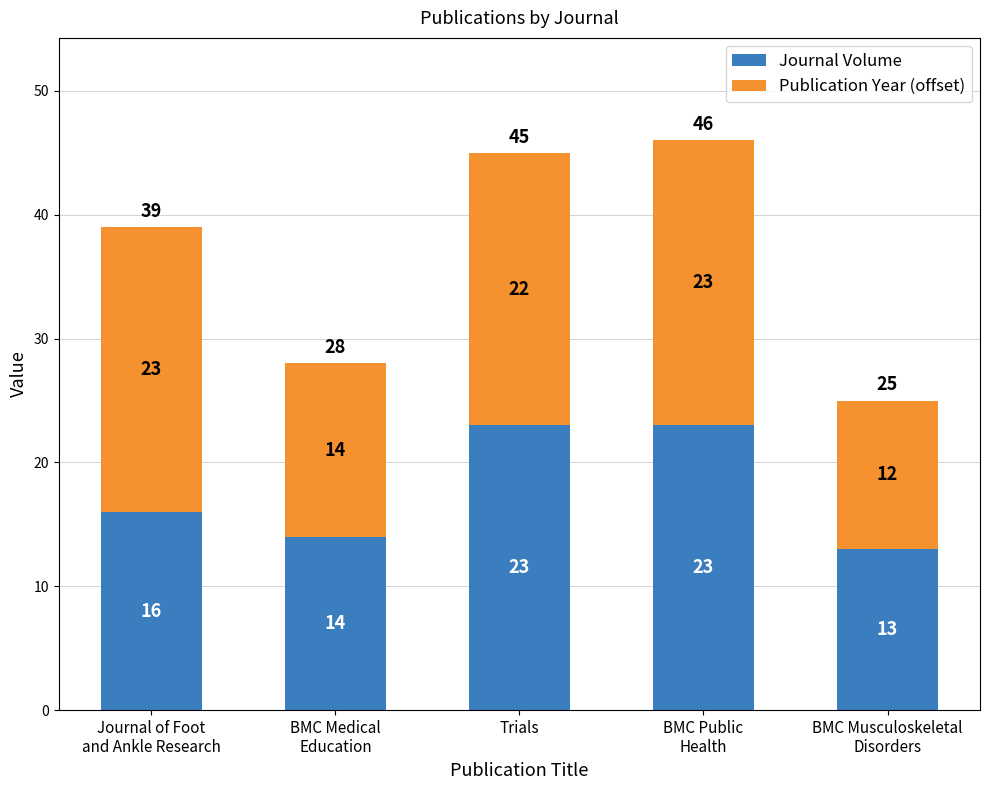

What is the total value across all series at Trials?

45